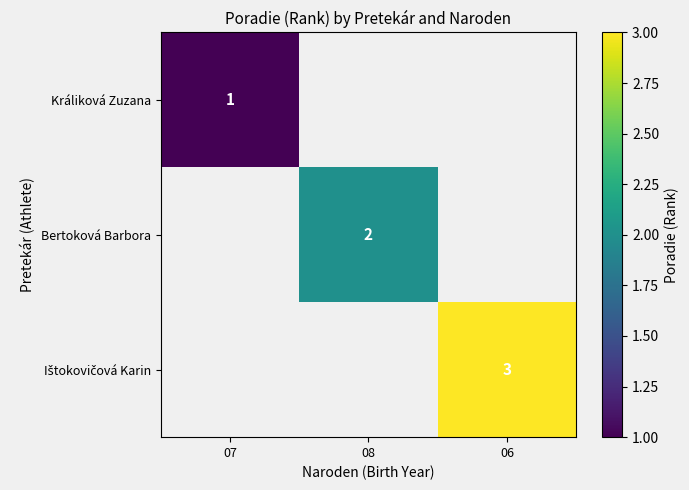

How many data points does each series have?

3